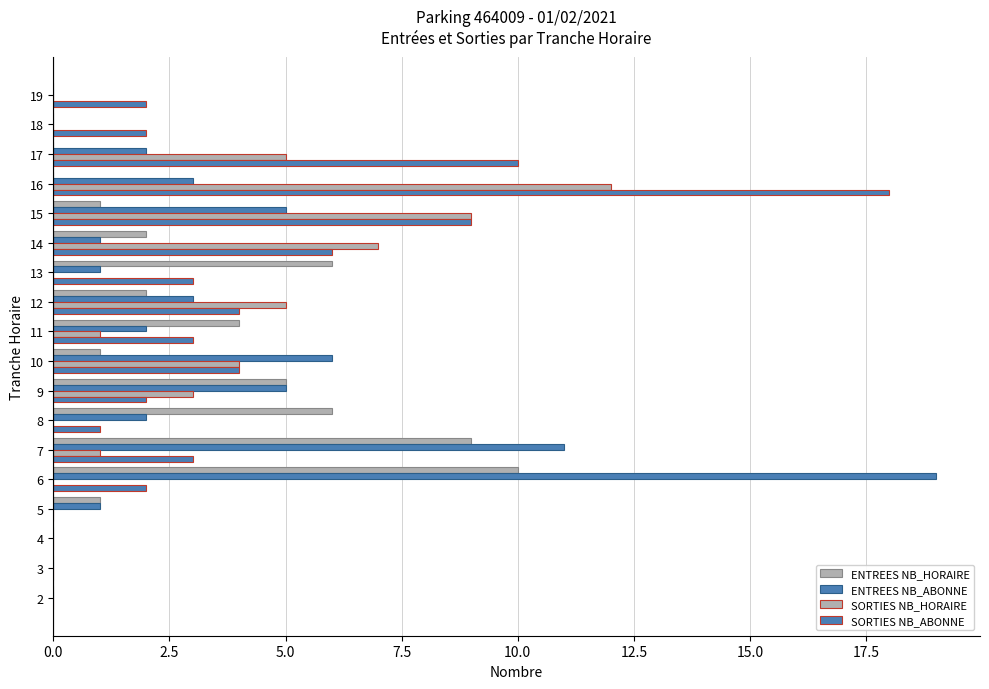

How many categories are shown in the chart?

18